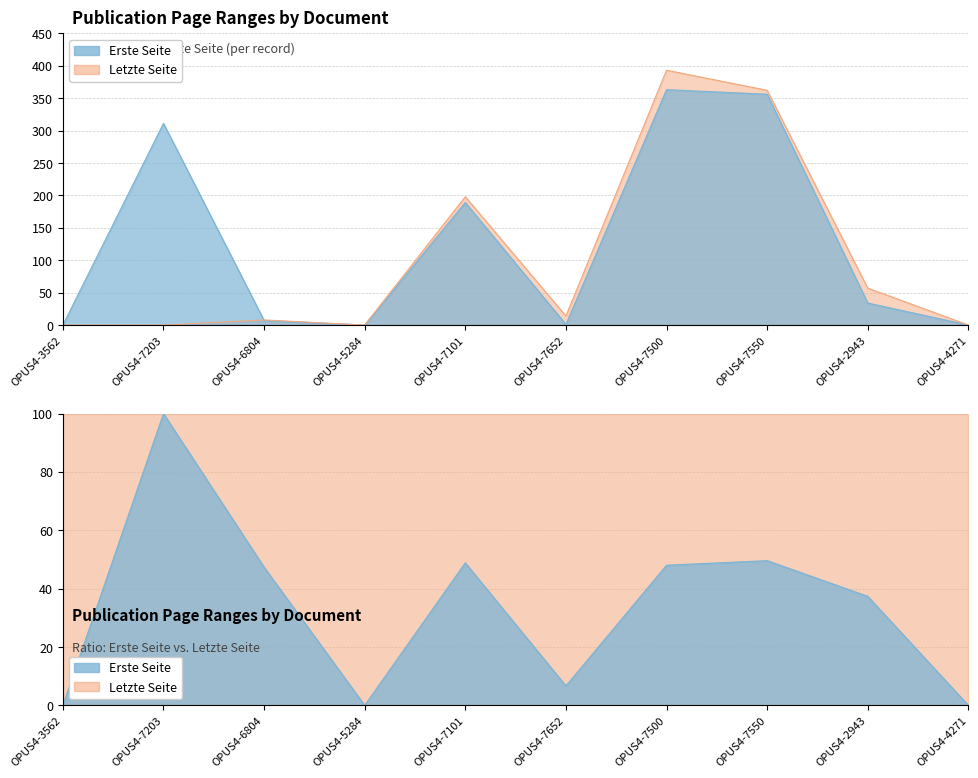

True or false: Erste Seite and Letzte Seite cross at least once.

True